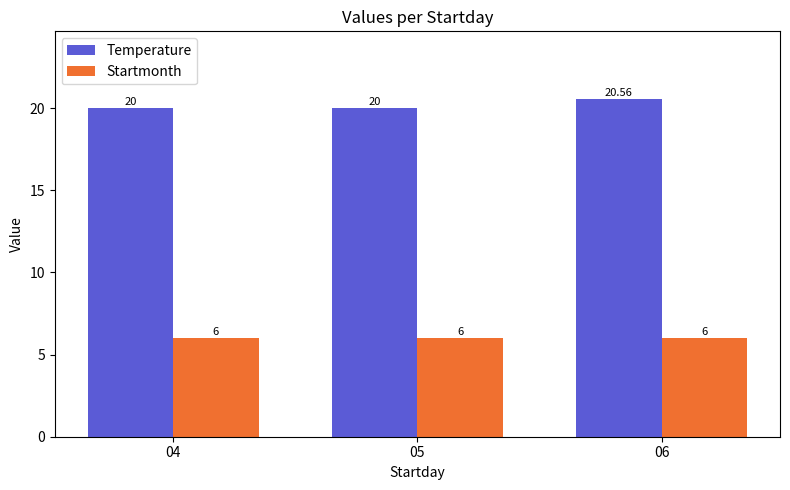

List the series in order of their overall mean, lowest first.

Startmonth, Temperature